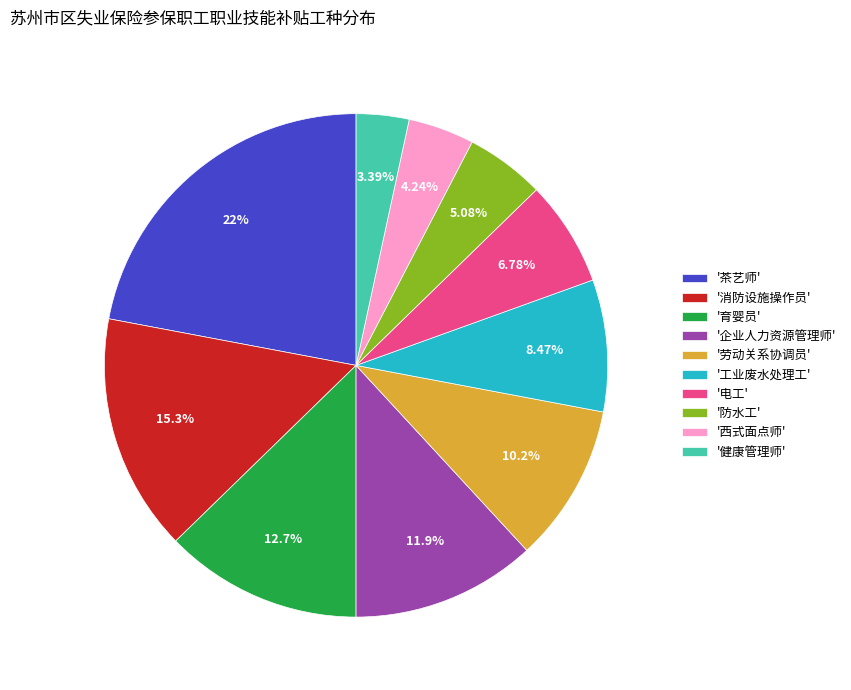

What is the ratio of the value at '西式面点师' to the value at '劳动关系协调员'?

0.4